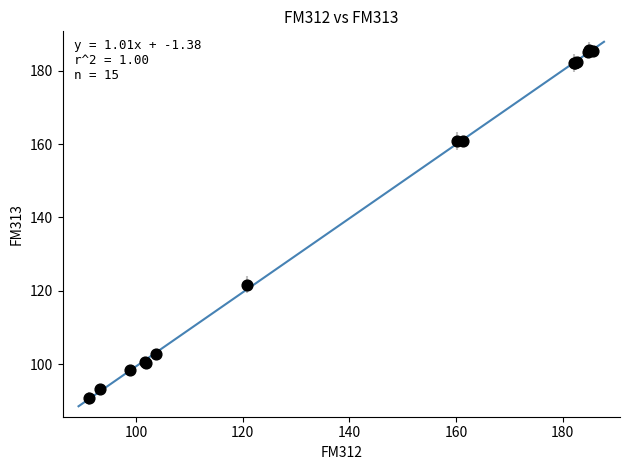

What Y value in the scatter plot is closest to 138?

121.7